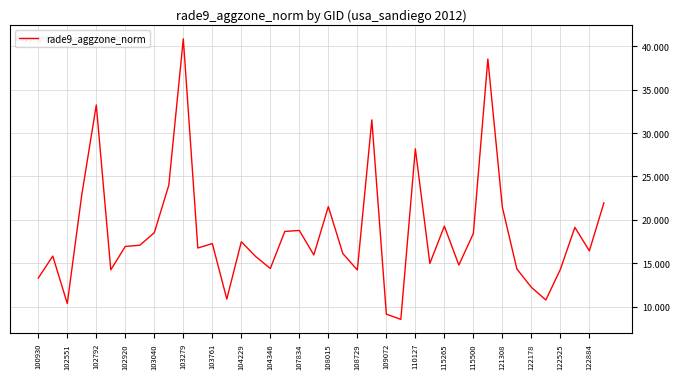

What is the maximum value shown in the chart?

40.9